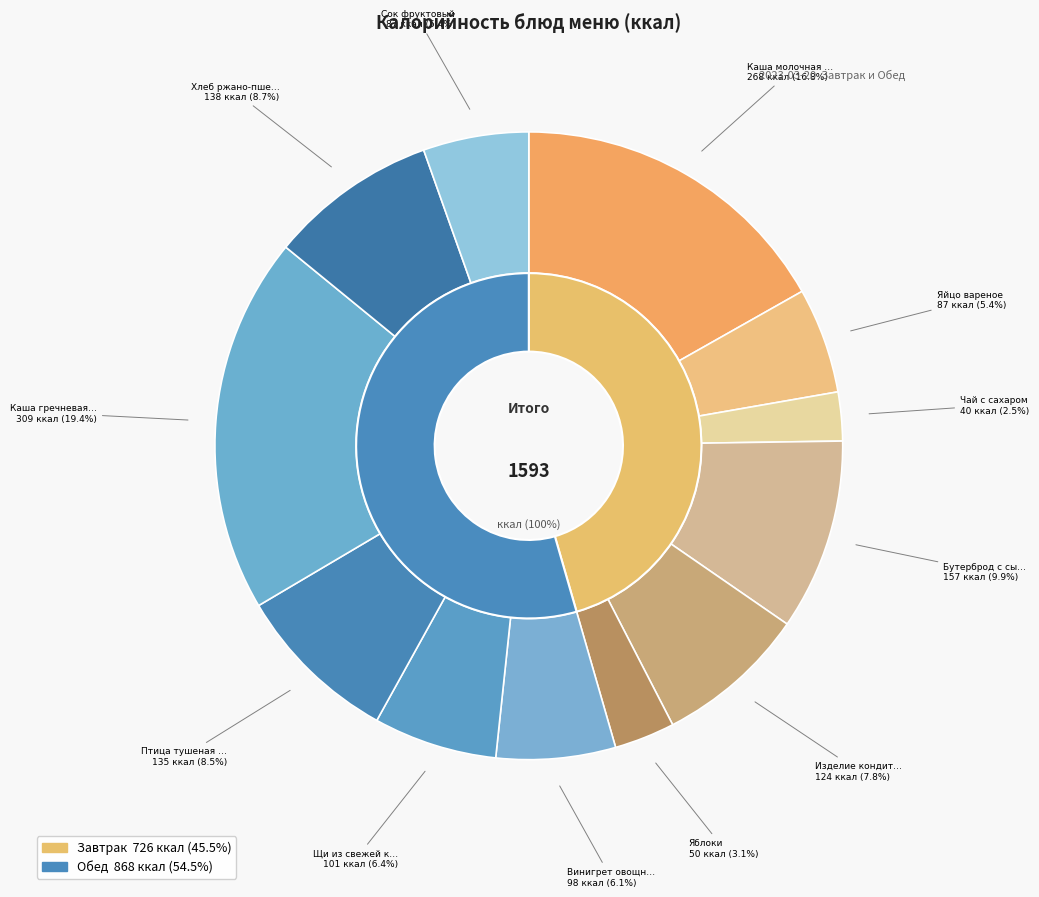

Count the number of slices in the pie.

12